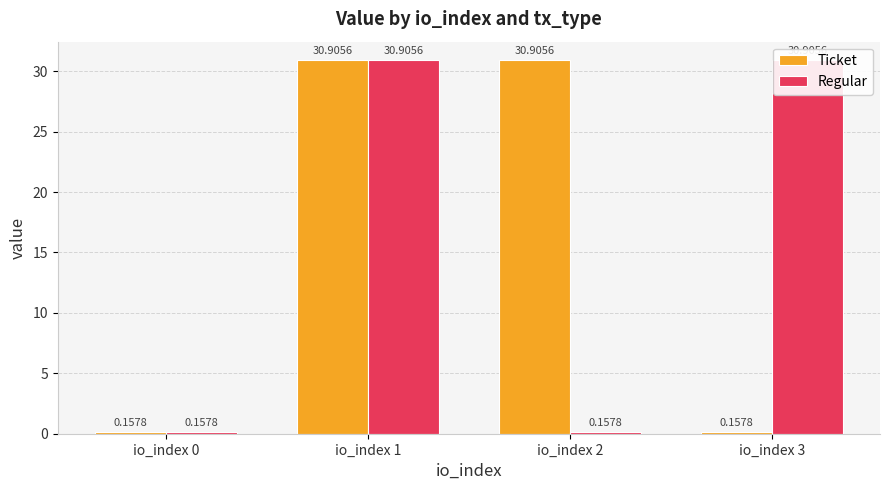

What are all the series names shown in the legend?

Ticket, Regular